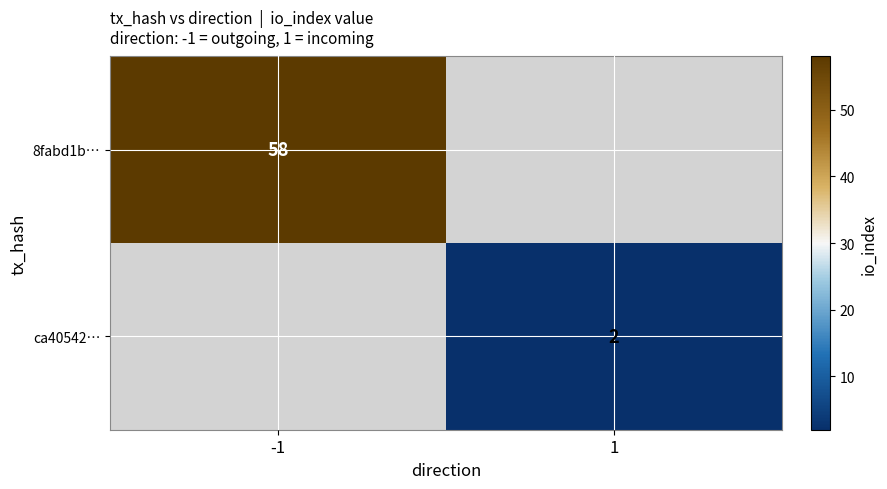

True or false: ca40542… has a value of 2 at 1.

True